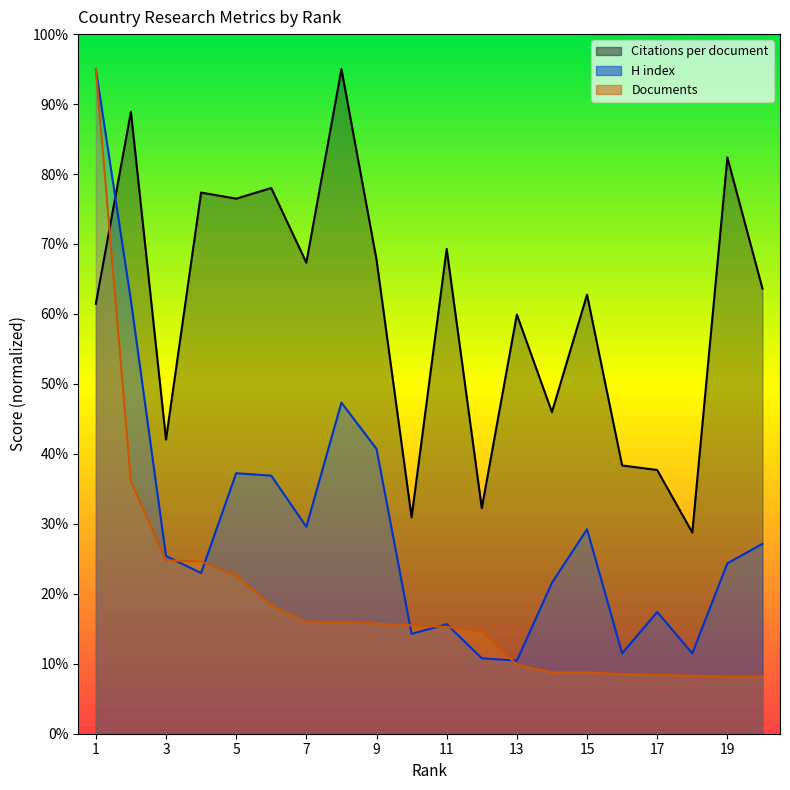

What is the approximate value of Citations per document at 6?

78.0